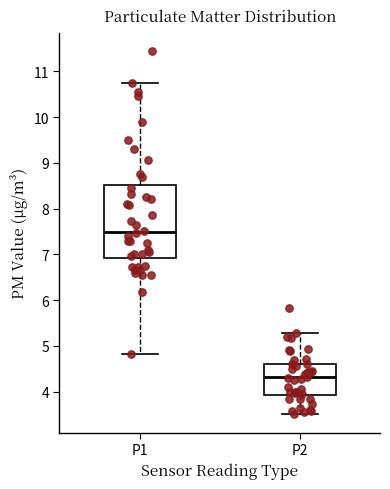

Where does the lower whisker of the box for P2 end on the y-axis? The values are not printed on the chart, so give them approximately, as read against the axis.

3.5